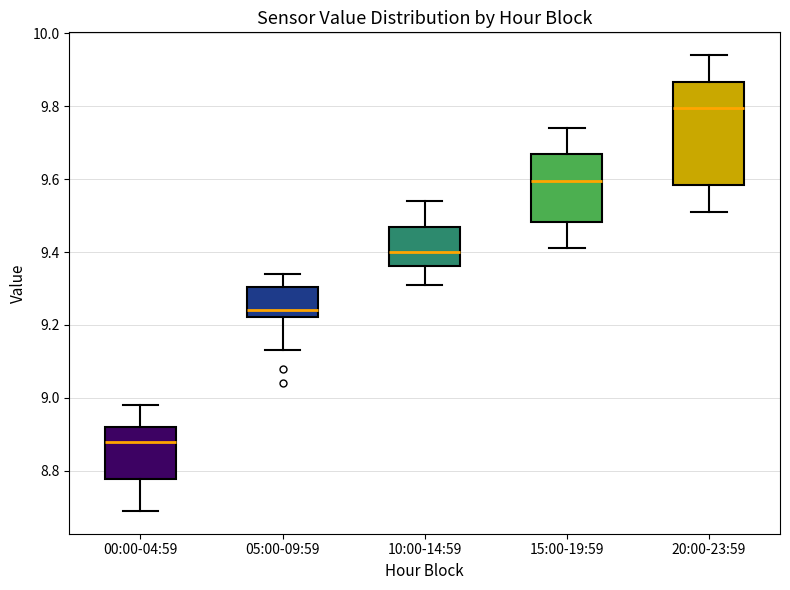

Which box is the tallest, from its lower edge to its upper edge?

20:00-23:59